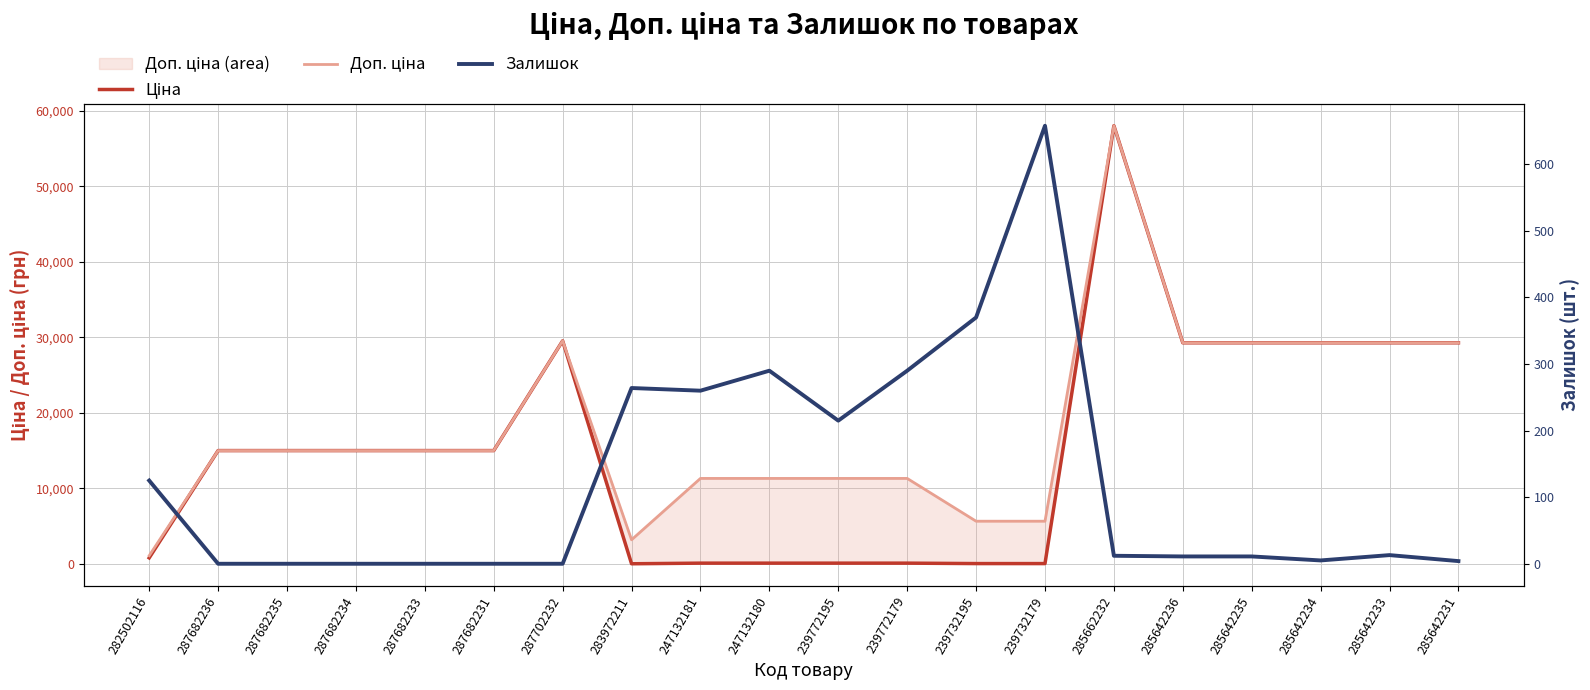

What is the value of the Залишок point at the 9th from the left?

260.0